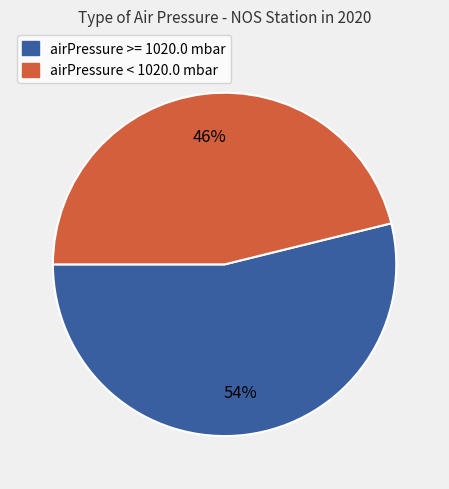

Is there a majority slice in this chart?

Yes